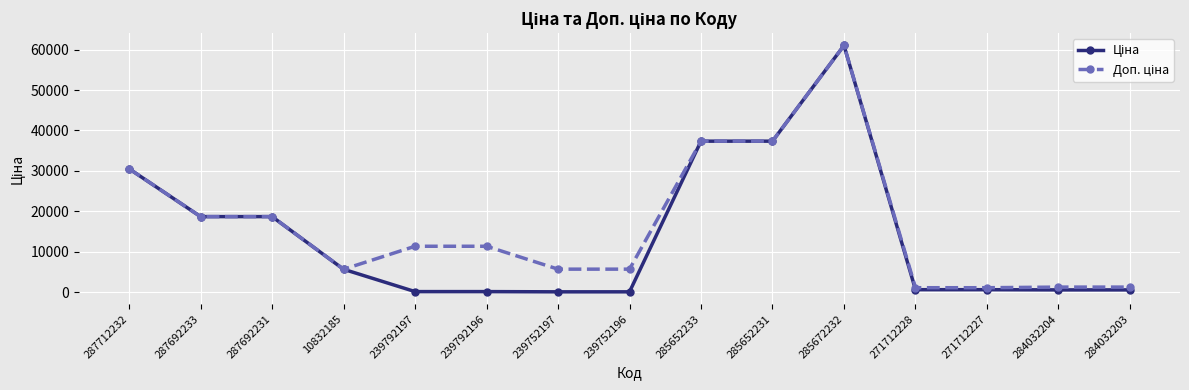

What is the total value across all series at 285672232?

122049.4